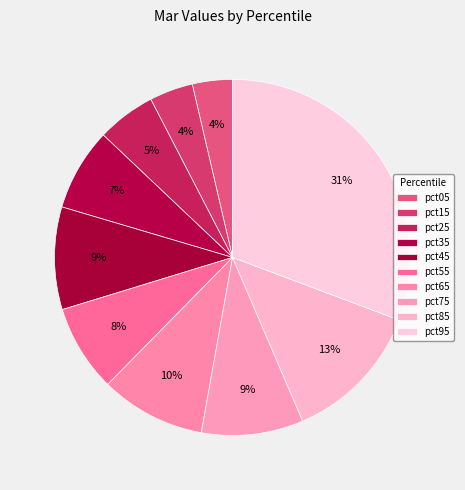

What is the largest slice in the pie chart?

pct95